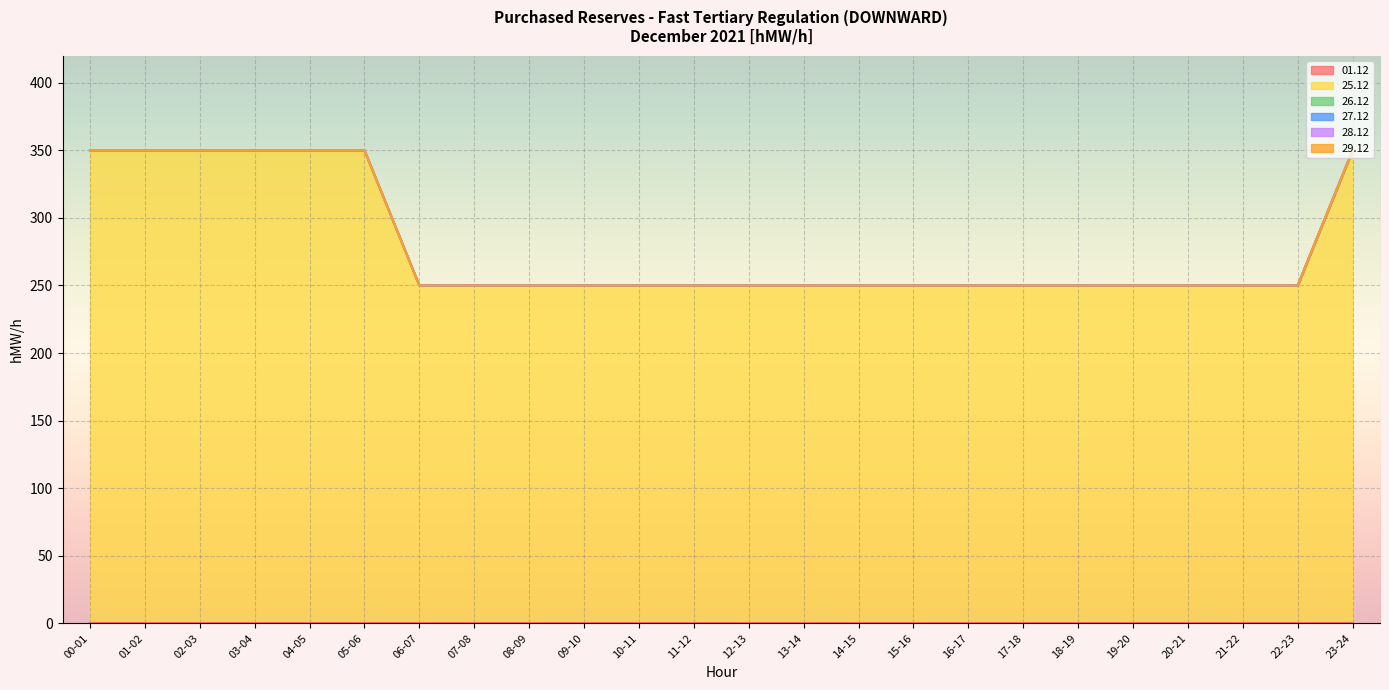

Count the number of data series in this chart.

6